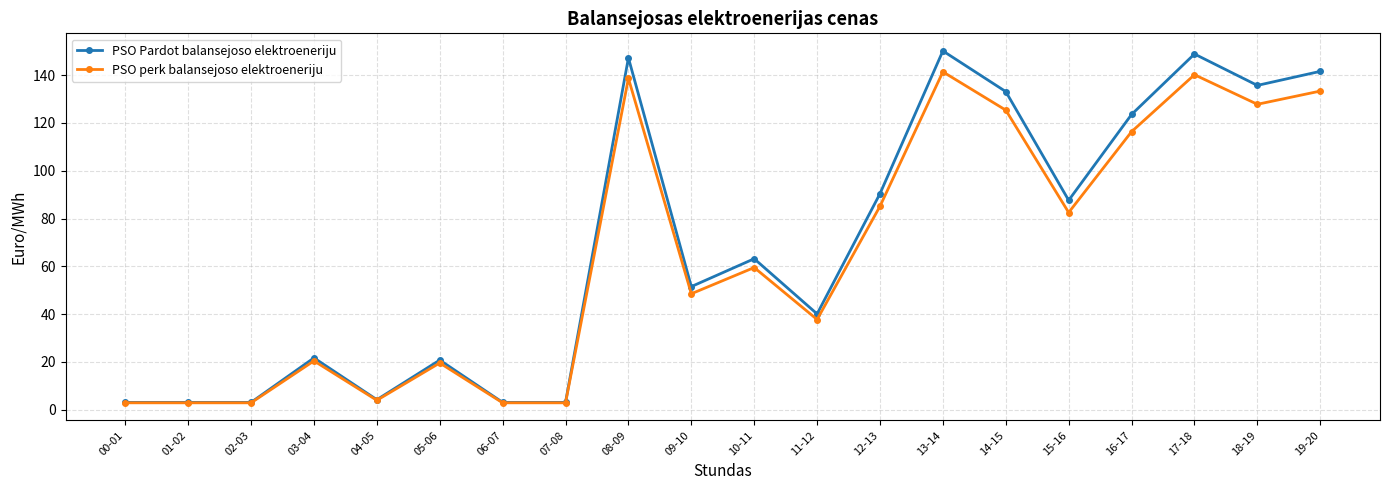

What position from the left is 13-14?

14